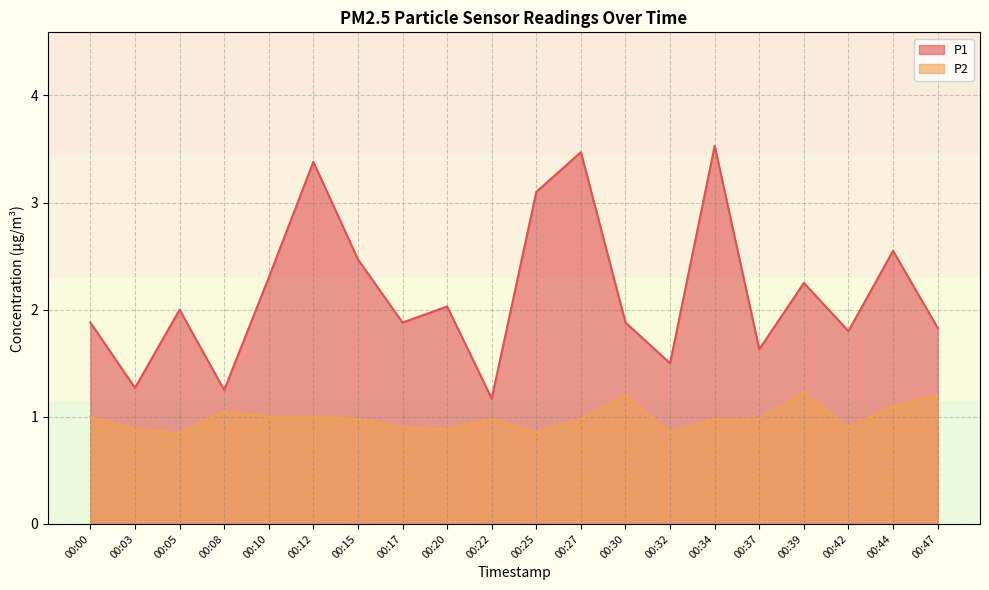

At how many categories does at least one series exceed 1?

20